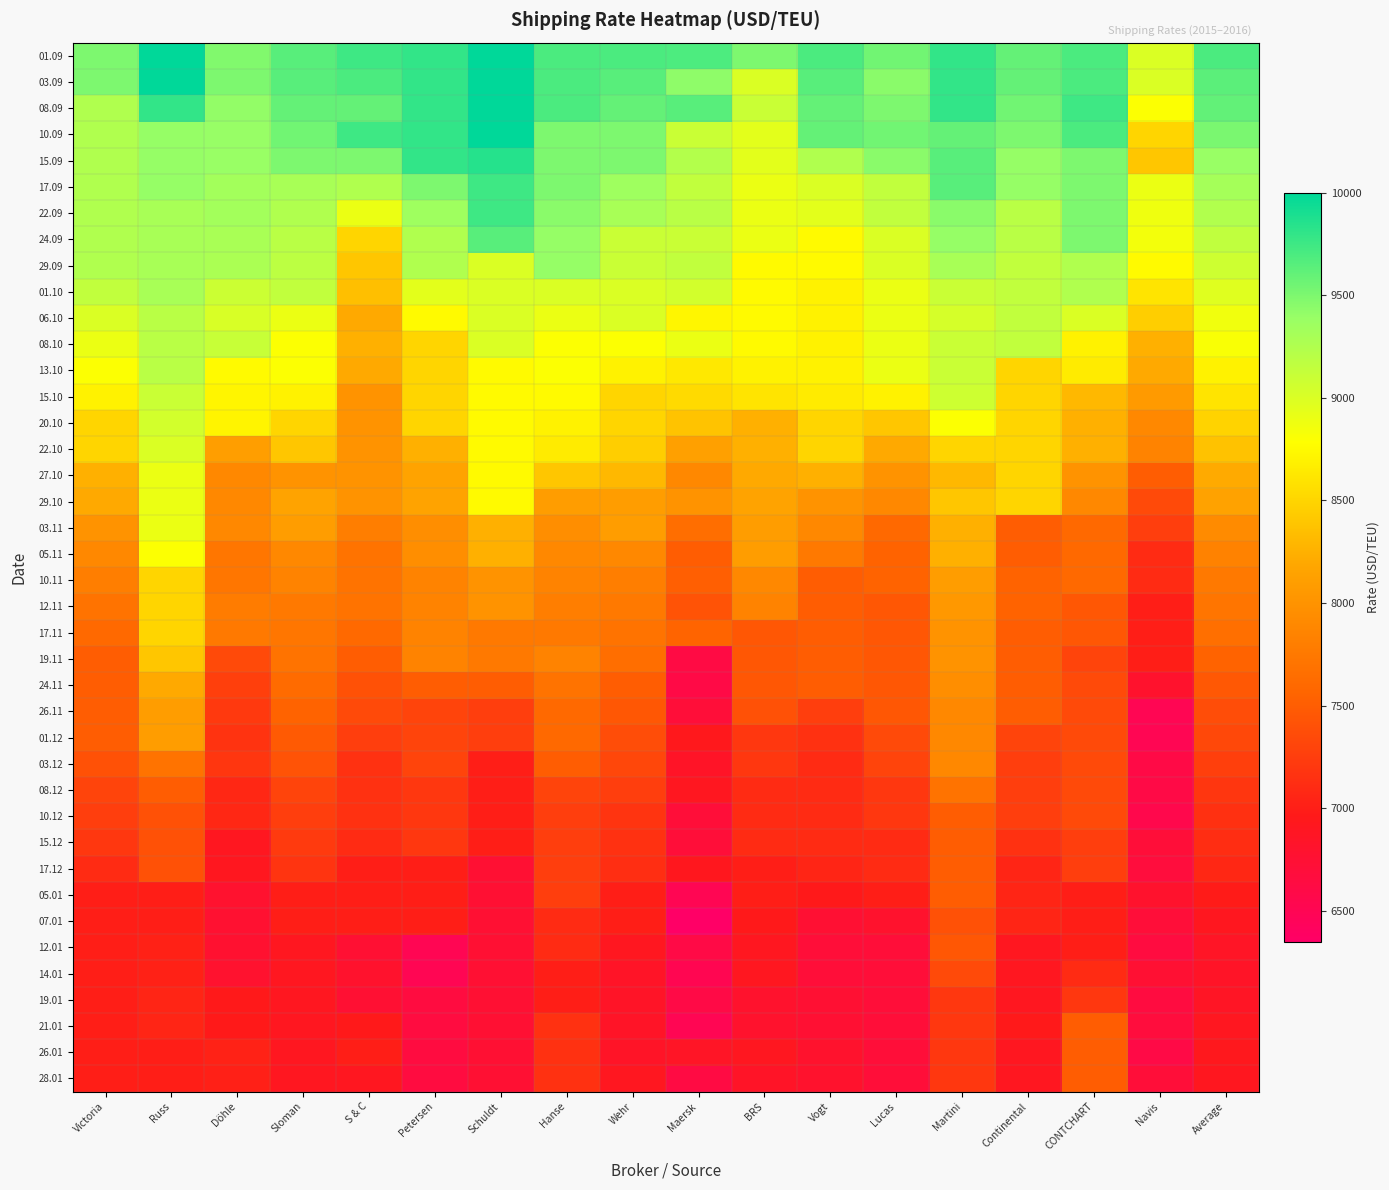

Which series has the largest total across all categories?

01.09